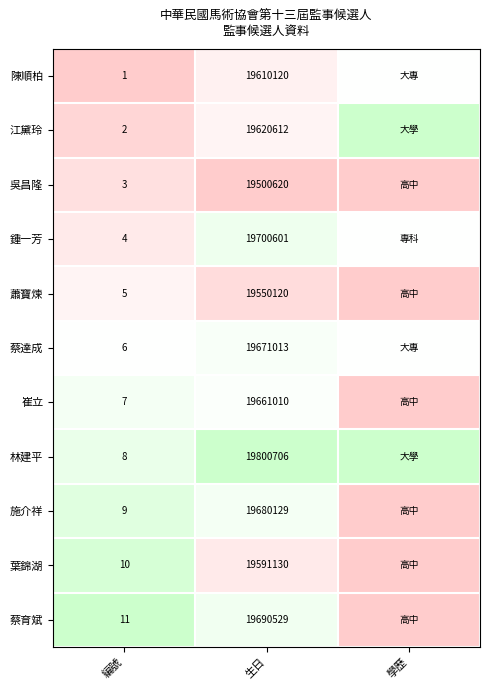

Is it true that 蕭寶煉 equals 19550120.0 at 生日?

True